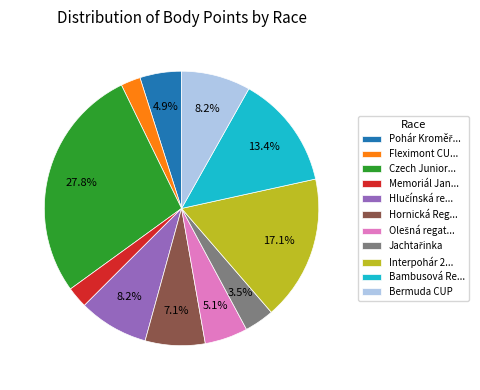

Which category has the biggest portion of the pie?

Czech Junior...